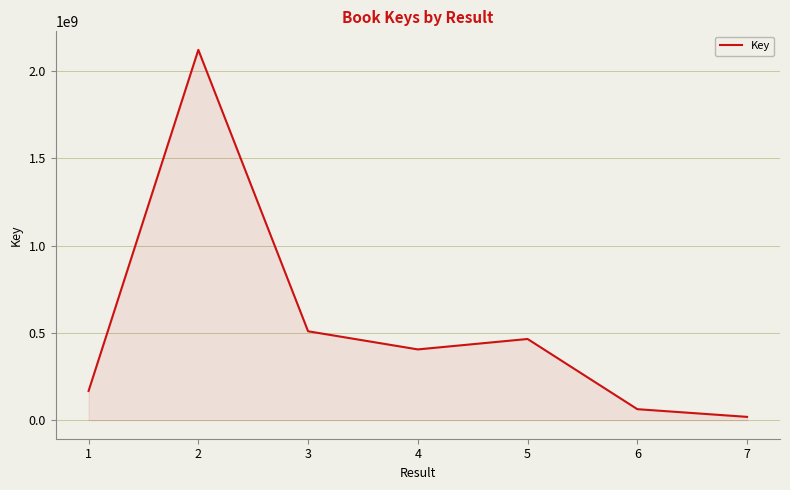

Reading left to right, list all the values displayed in this chart.

1=167556405	2=2120307382	3=509210761	4=405313168	5=465045369	6=63153890	7=19097192